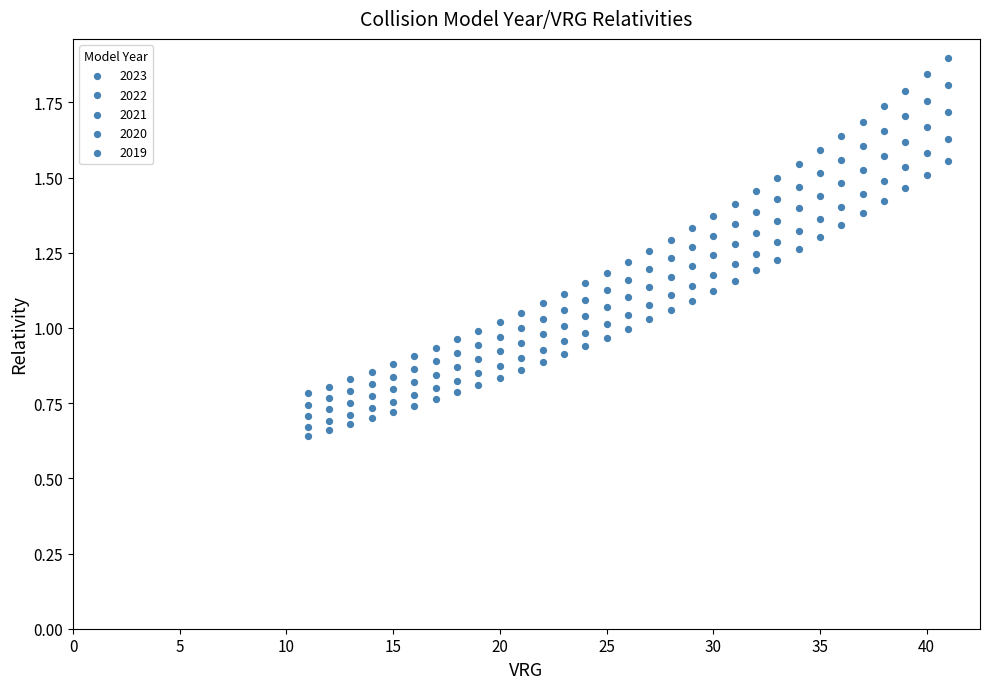

How many data points are displayed?

155